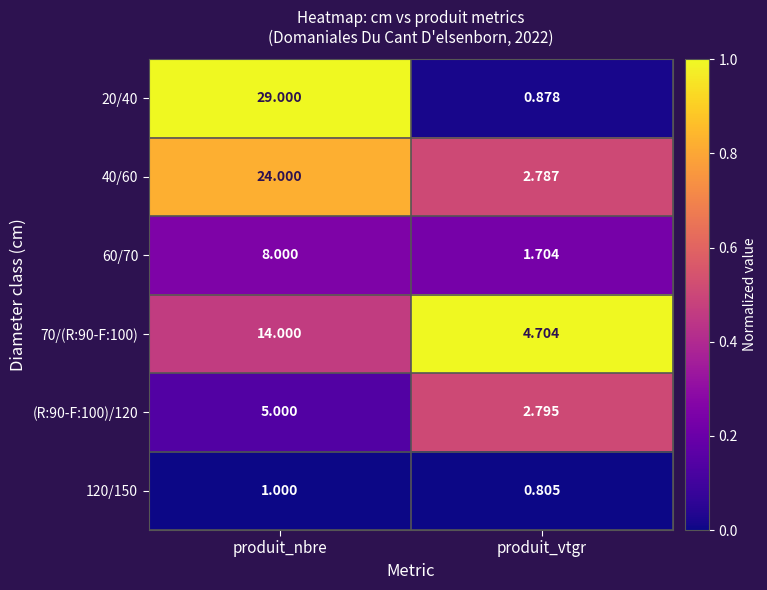

Rank the categories by 20/40 value from highest to lowest.

produit_nbre, produit_vtgr